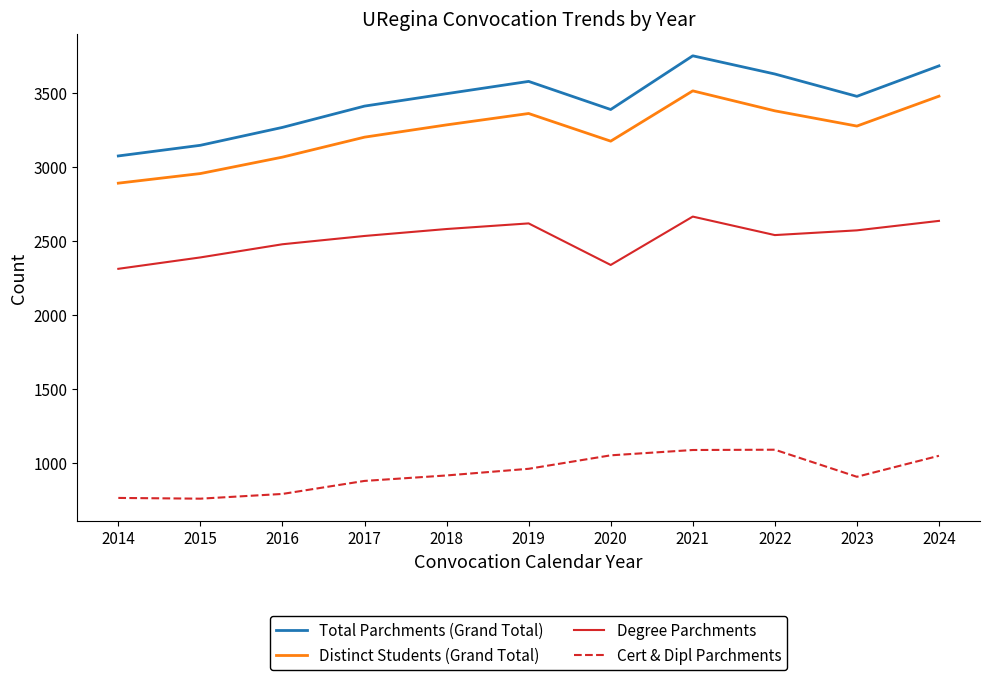

True or false: Total Parchments (Grand Total) and Distinct Students (Grand Total) intersect in this chart.

False